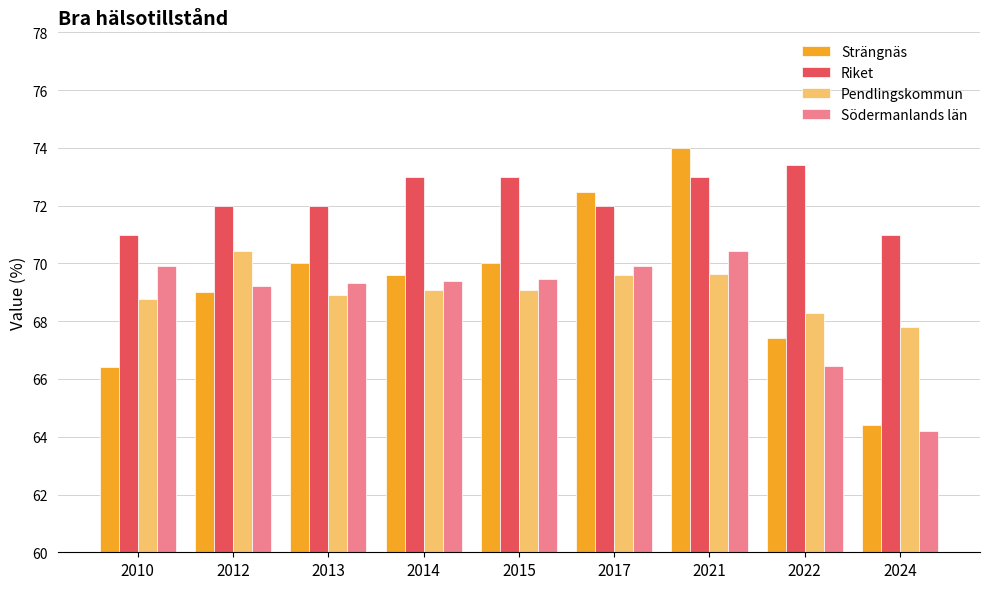

Which series changed the most between 2015 and 2017?

Strängnäs